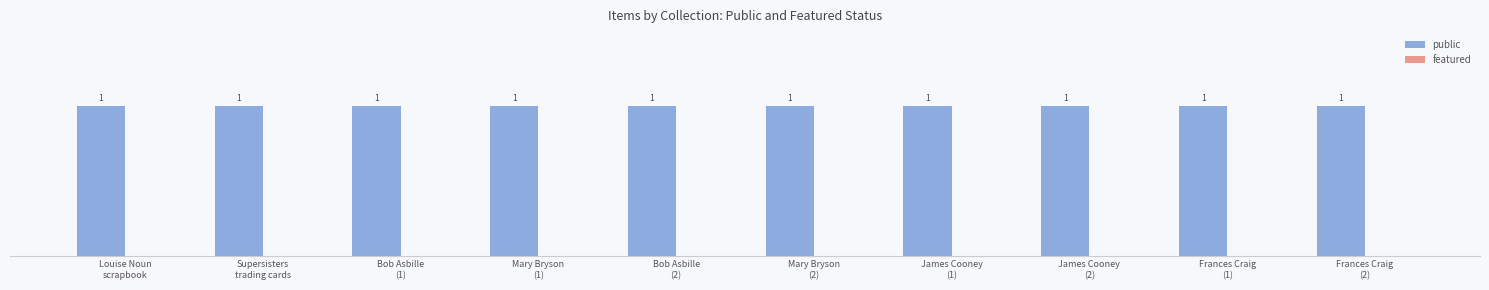

What are all the series names shown in the legend?

public, featured